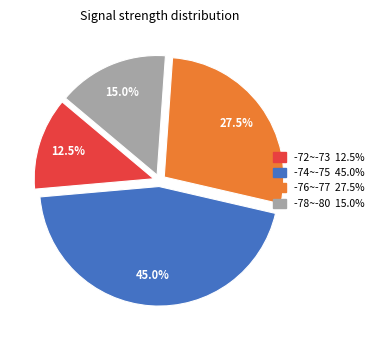

How many segments does this pie chart have?

4